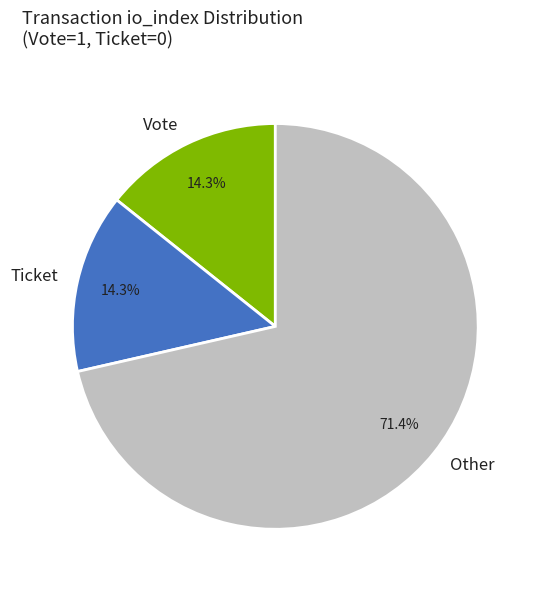

True or false: Vote accounts for 99% of the total.

False